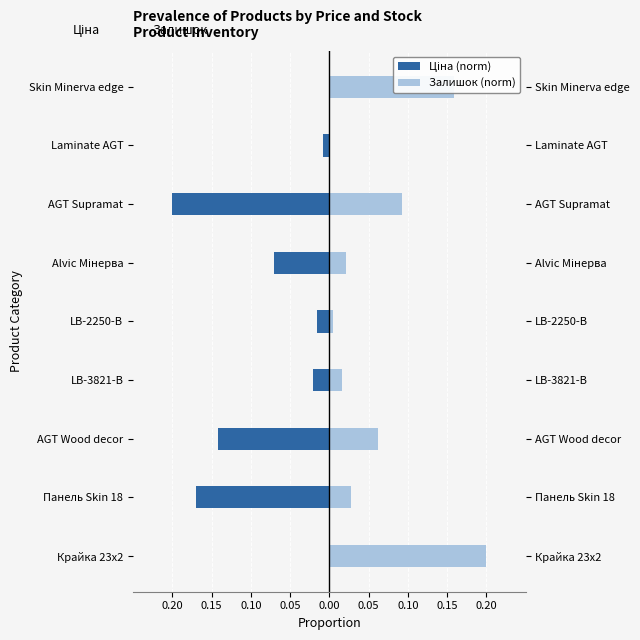

The value of Ціна (norm) at Панель Skin 18 is -0.2. True or false?

True